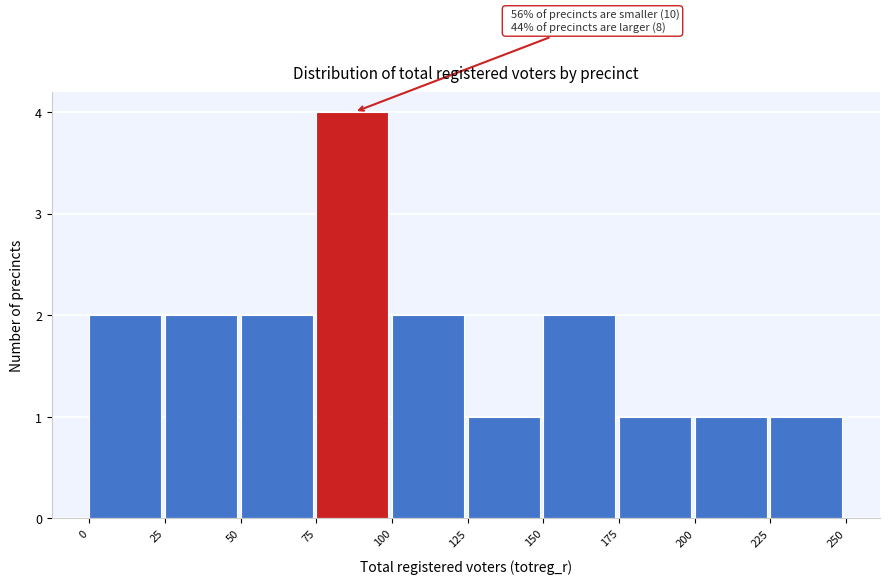

Which range on the x-axis has the tallest bar?

75 to 100